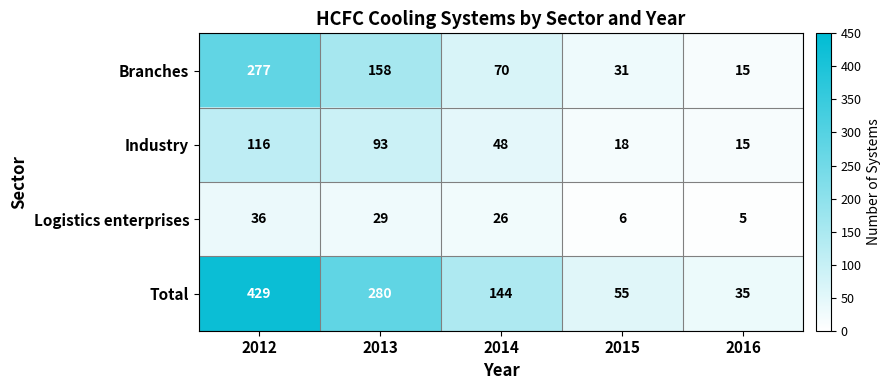

What is the average value of the Logistics enterprises series?

20